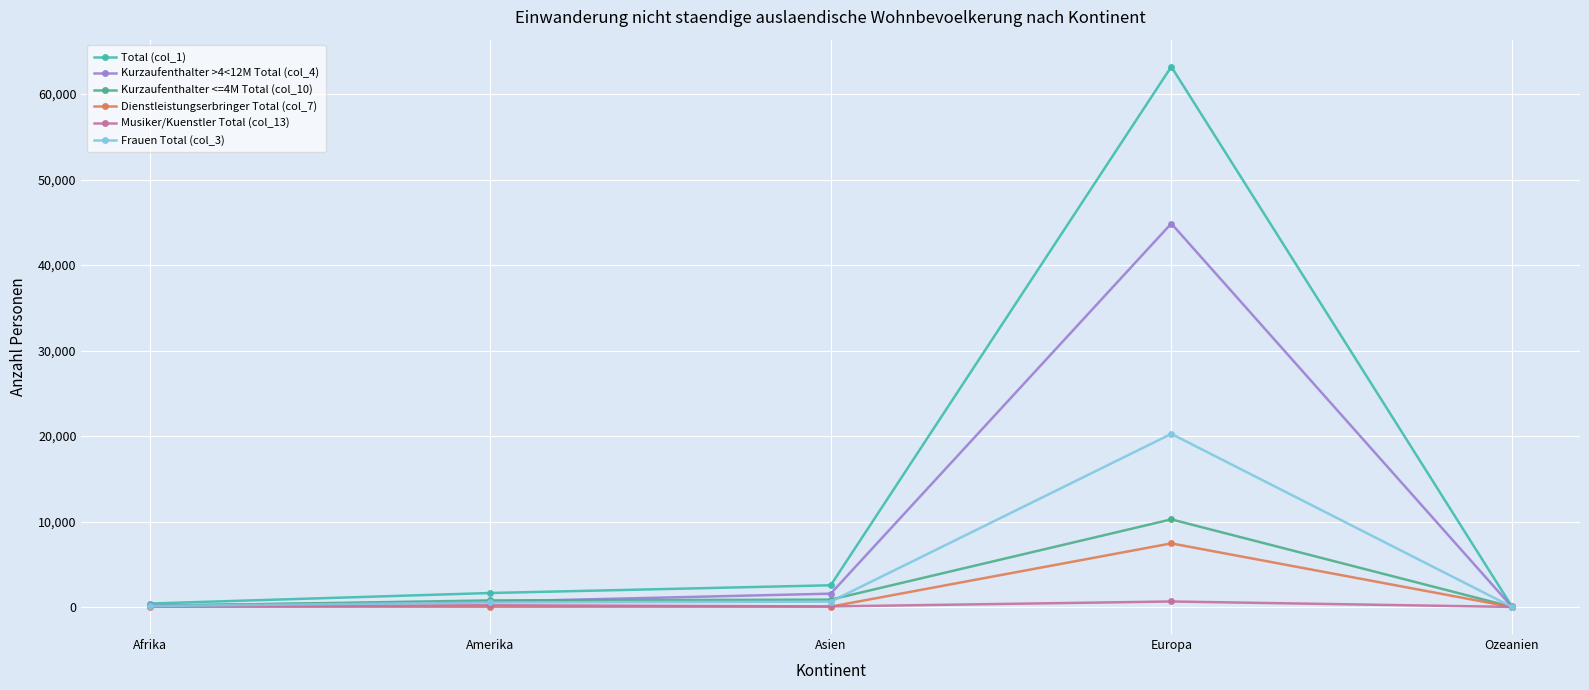

What position from the right is Amerika?

4